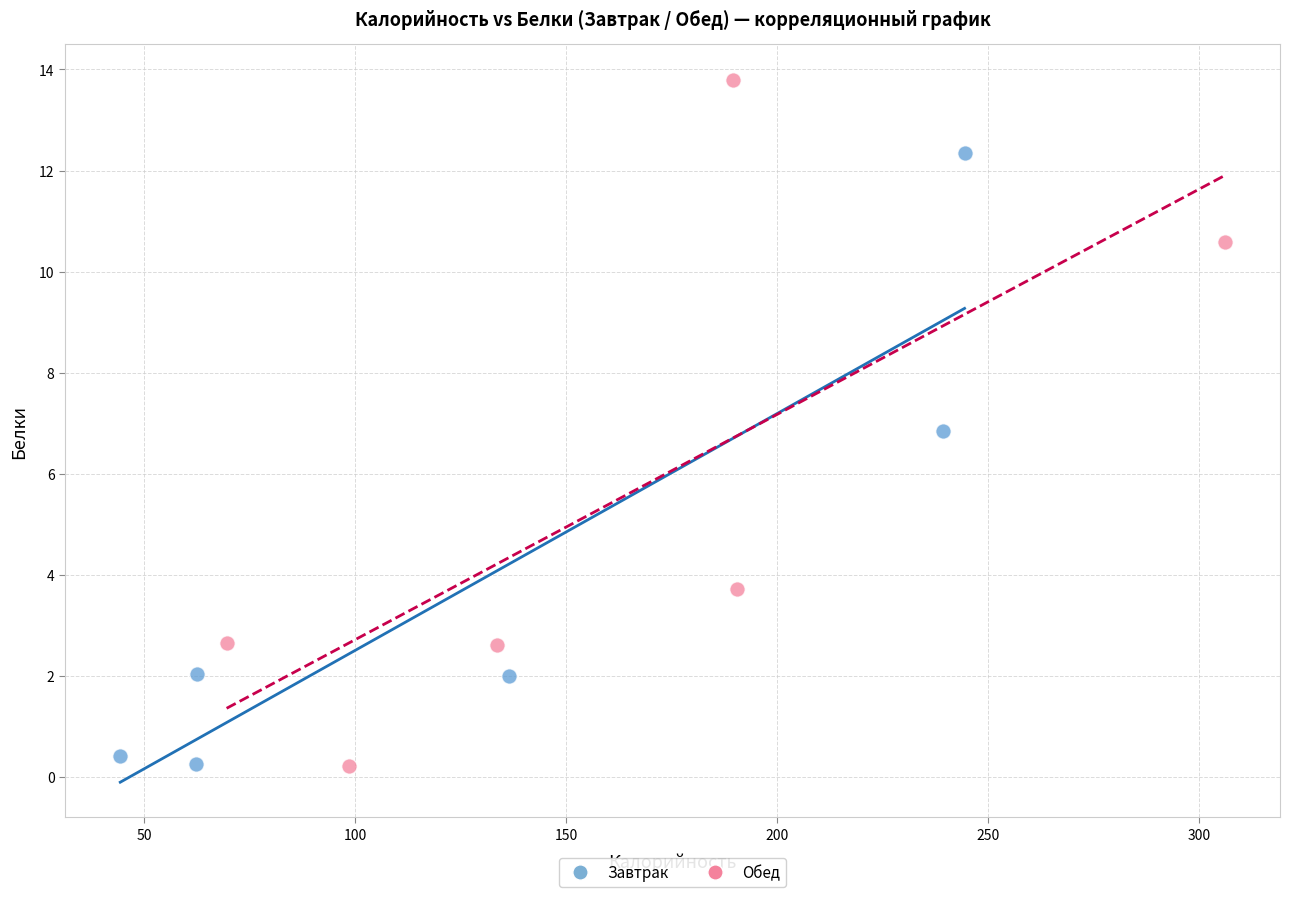

What are all the series names shown in the legend?

Завтрак, Обед